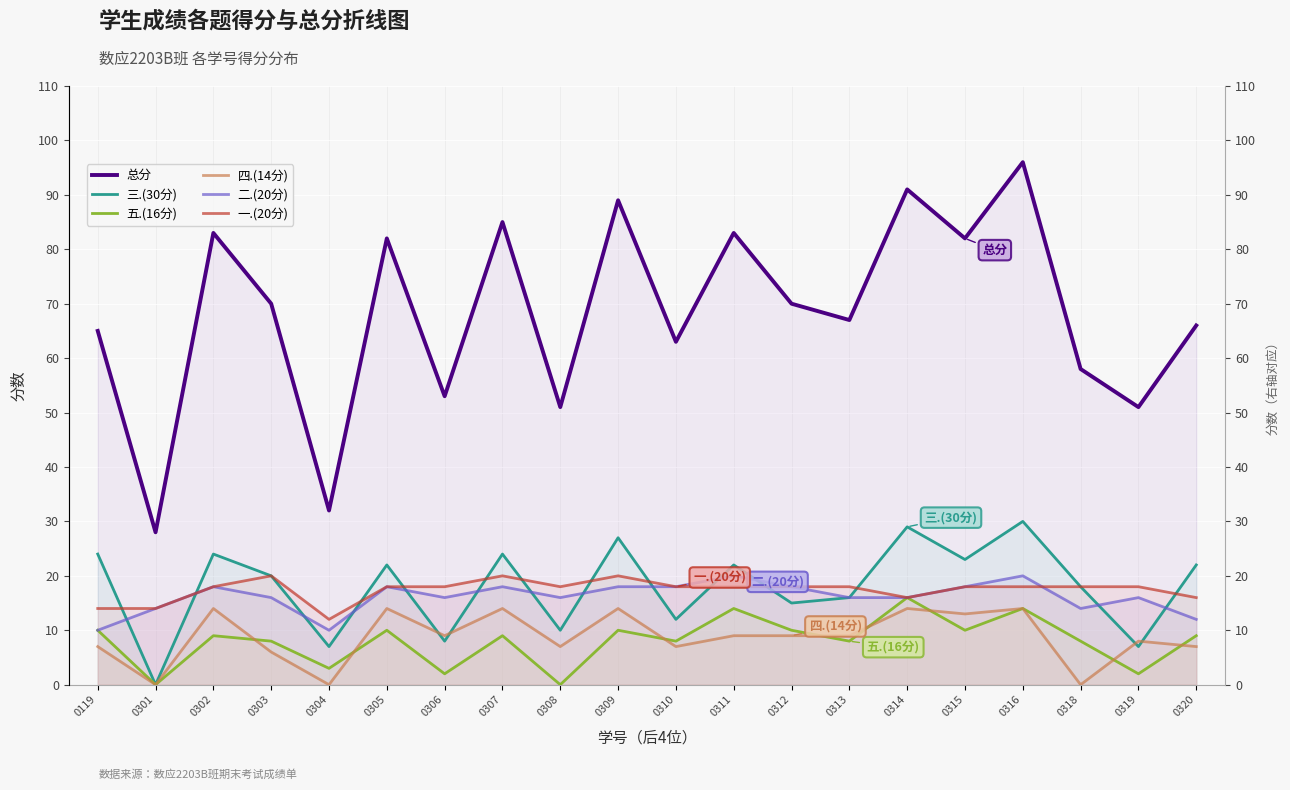

How many interior local peaks does the 二.(20分) series have?

6